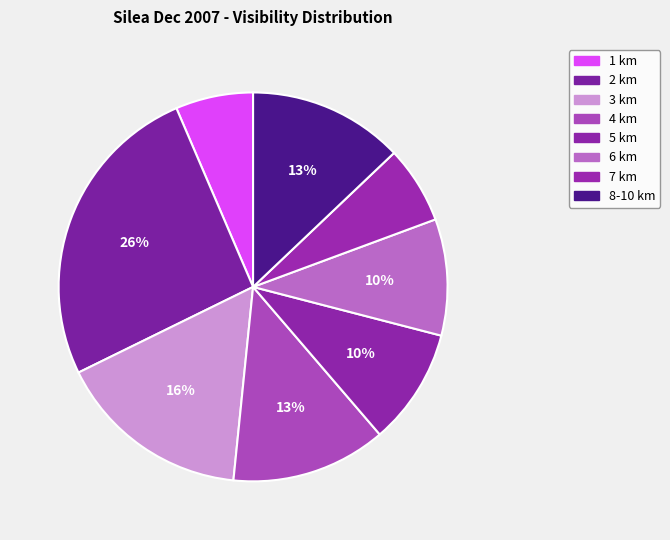

How many segments does this pie chart have?

8